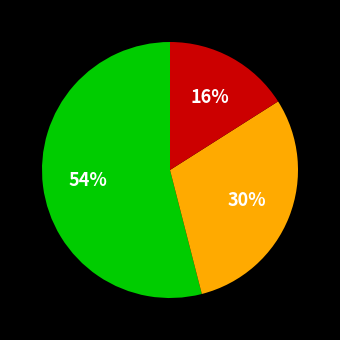

Is there any slice that represents more than half of the pie?

Yes